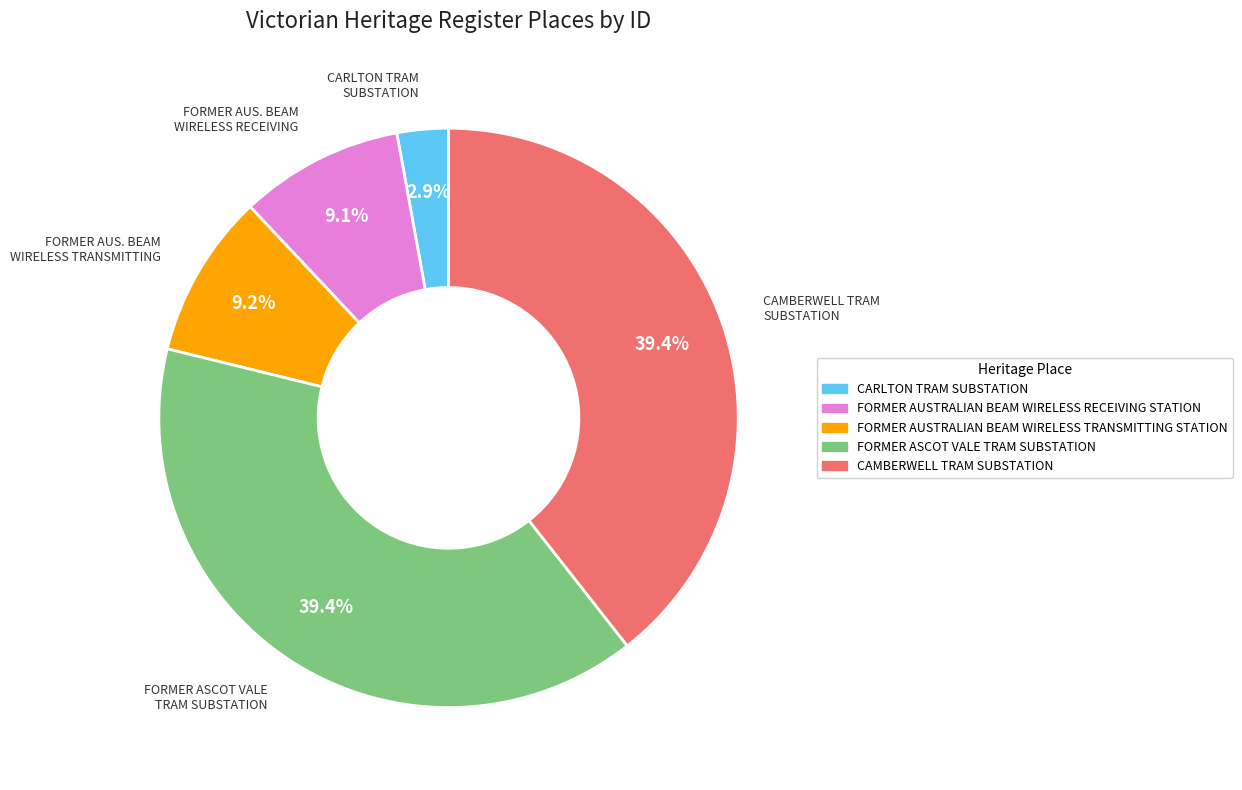

The CARLTON TRAM SUBSTATION slice represents 3% of the pie. True or false?

True